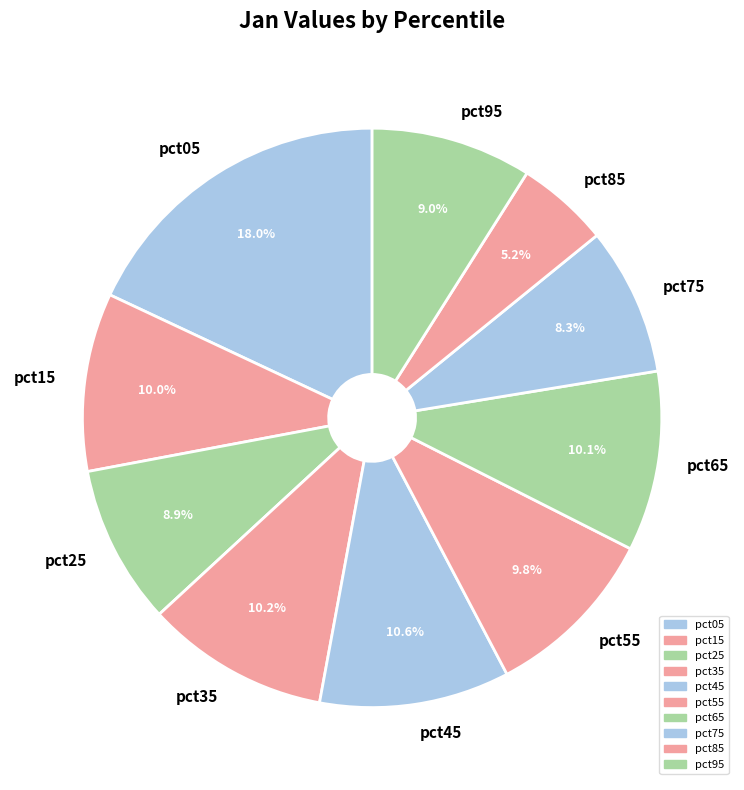

Does pct65 represent more than half of the total?

No